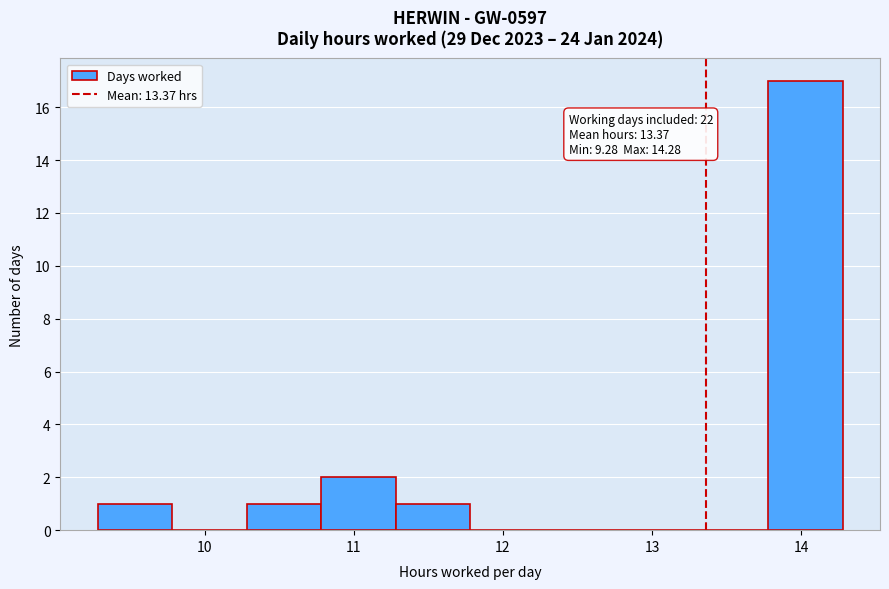

Over which range of the x-axis is the bar tallest?

13.78 to 14.28